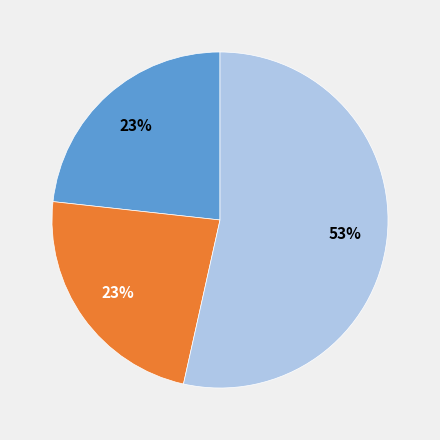

To the nearest percent, what is the difference between the largest and smallest slice percentages?

30%